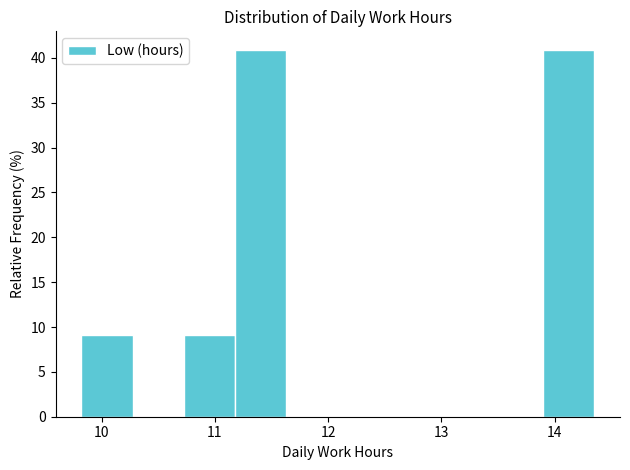

Reading left to right, transcribe this chart: for each bar, give the range it covers on the x-axis and its height. Neither the bar edges nor the heights are printed on the chart, so give them approximately, as read against the axes.

9.8 to 10.3: 9
10.3 to 10.7: 0
10.7 to 11.2: 9
11.2 to 11.6: 41
11.6 to 12.1: 0
12.1 to 12.5: 0
12.5 to 13.0: 0
13.0 to 13.4: 0
13.4 to 13.9: 0
13.9 to 14.4: 41